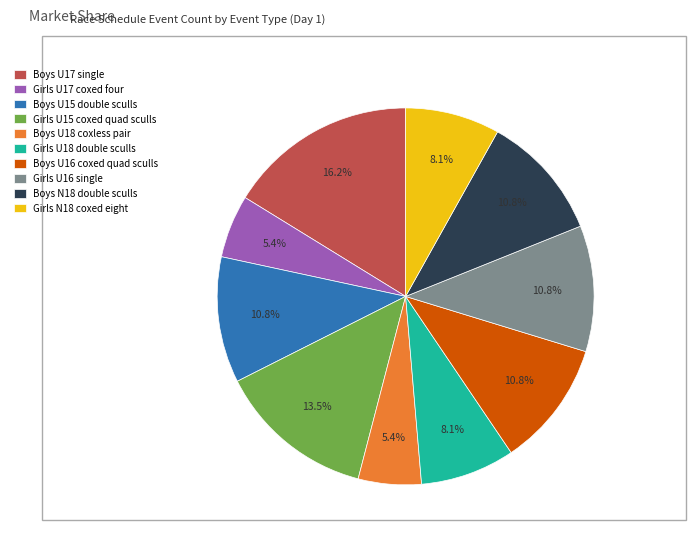

Do Girls U17 coxed four and Boys U18 coxless pair together represent more than half of the pie?

No